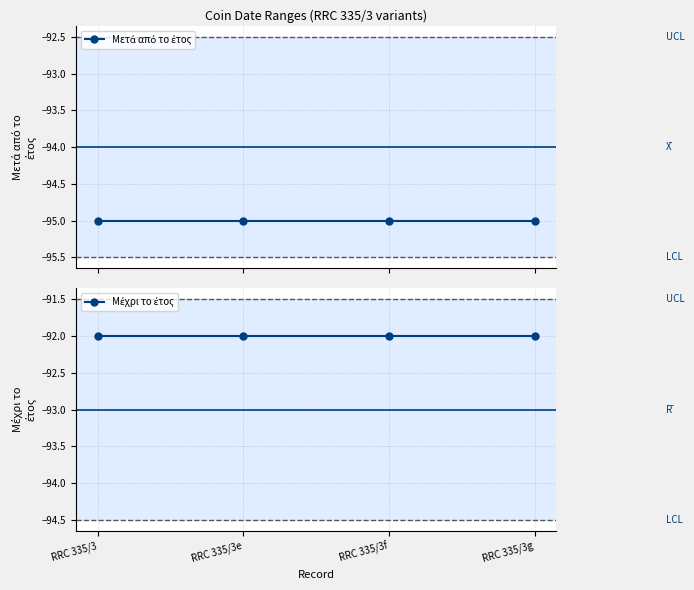

What is the total value across all series at RRC 335/3f?

-187